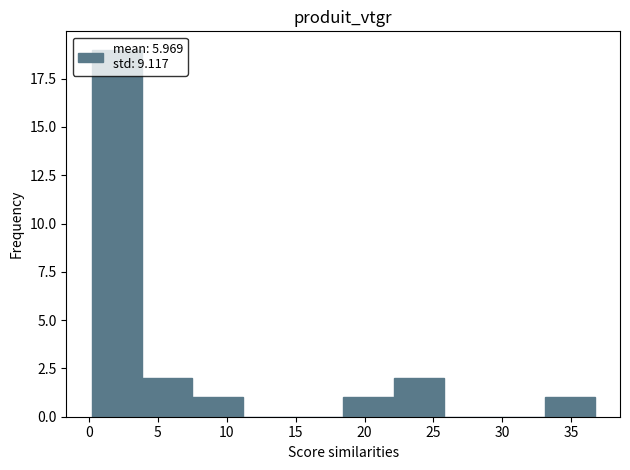

Which range on the x-axis has the tallest bar?

0.0 to 4.0